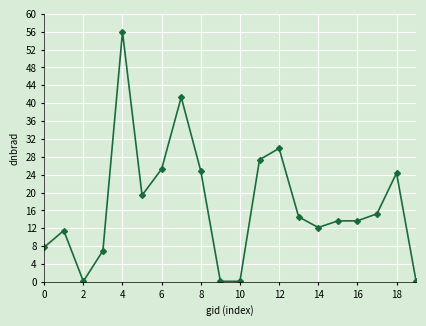

What is the value of the 18th point from the left?

15.2